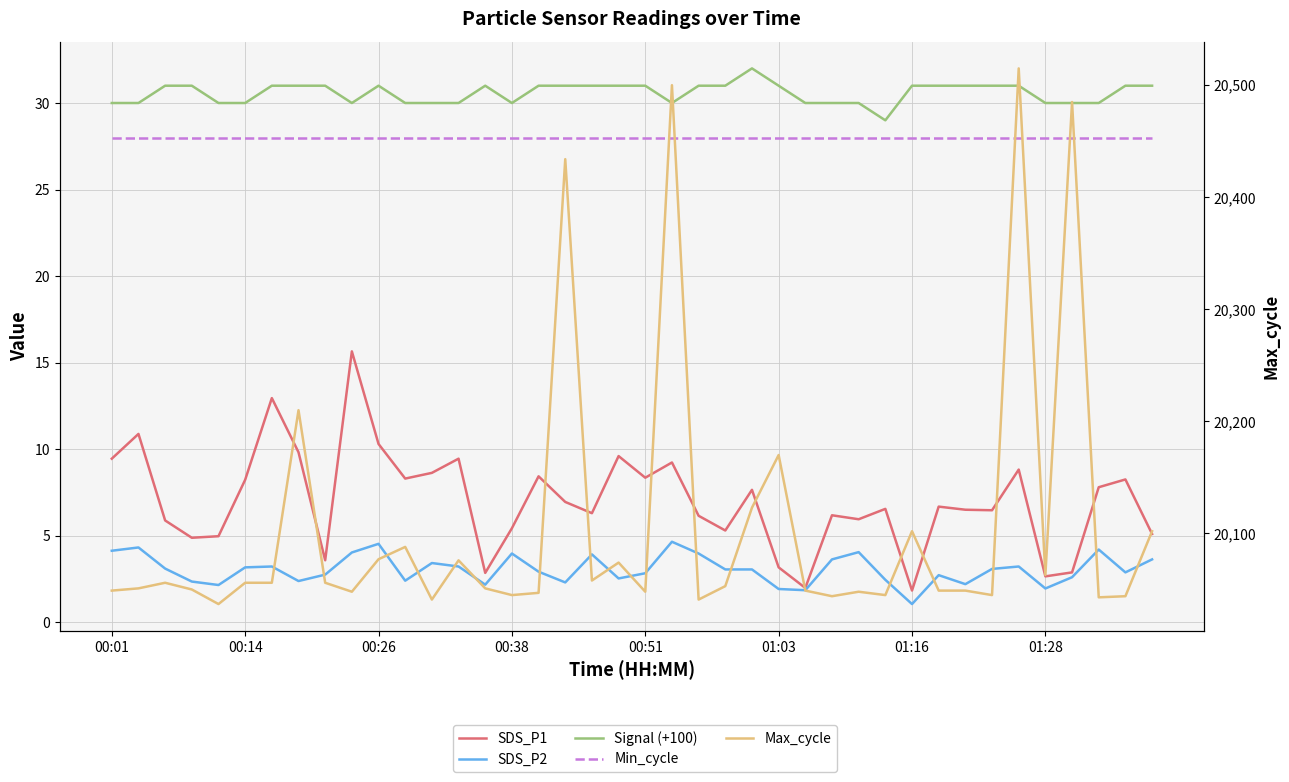

What is the sum of all Max_cycle values?

804278.0